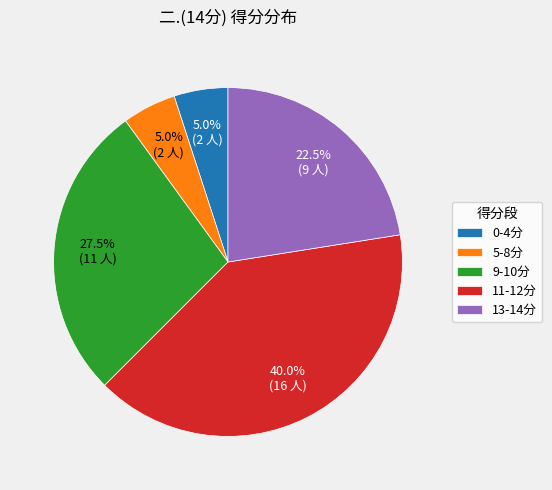

How many segments does this pie chart have?

5